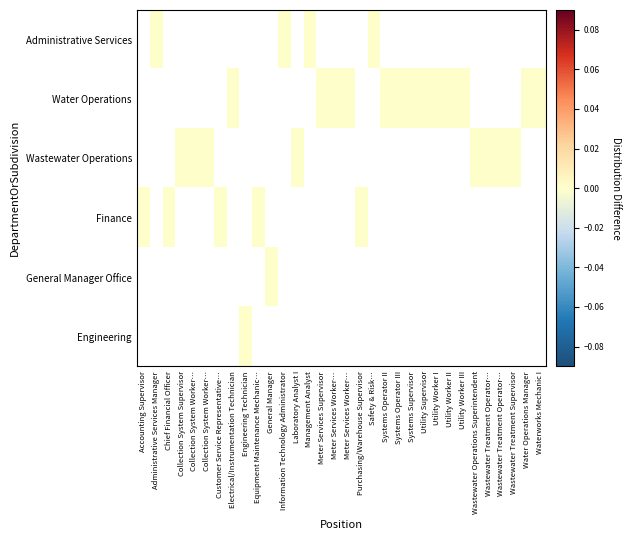

How many categories are shown in the chart?

32